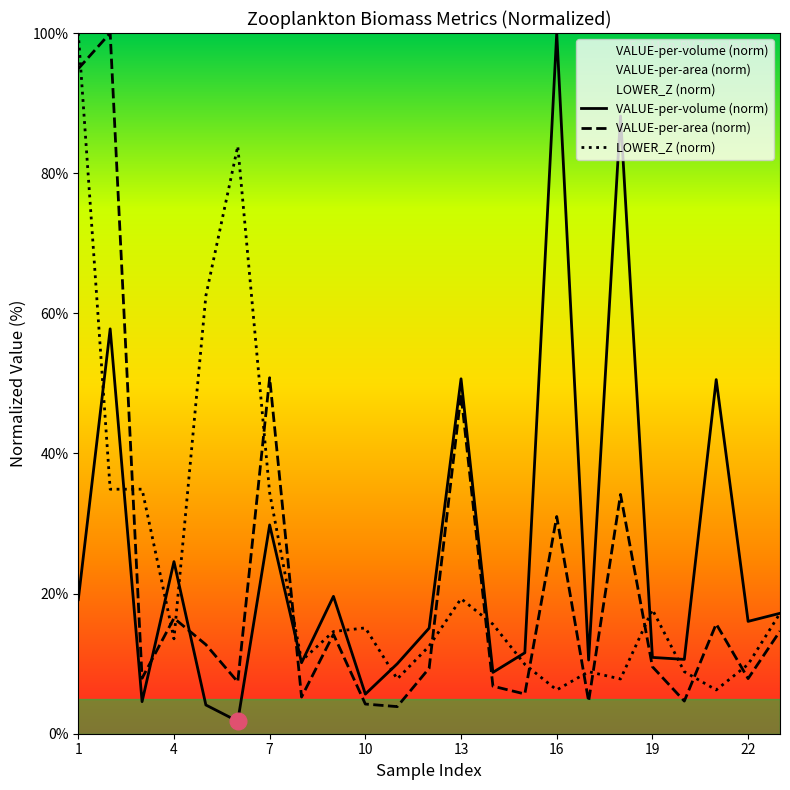

Which series has the widest spread of values?

VALUE-per-volume (norm)